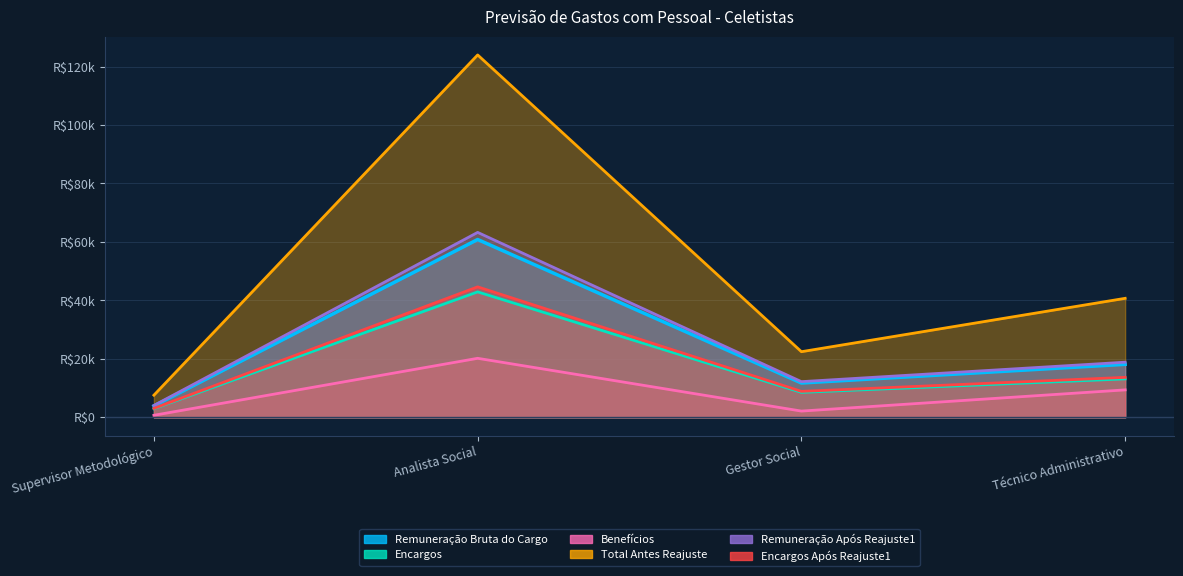

True or false: Remuneração Bruta do Cargo has more than 2 points higher than both neighbors.

False